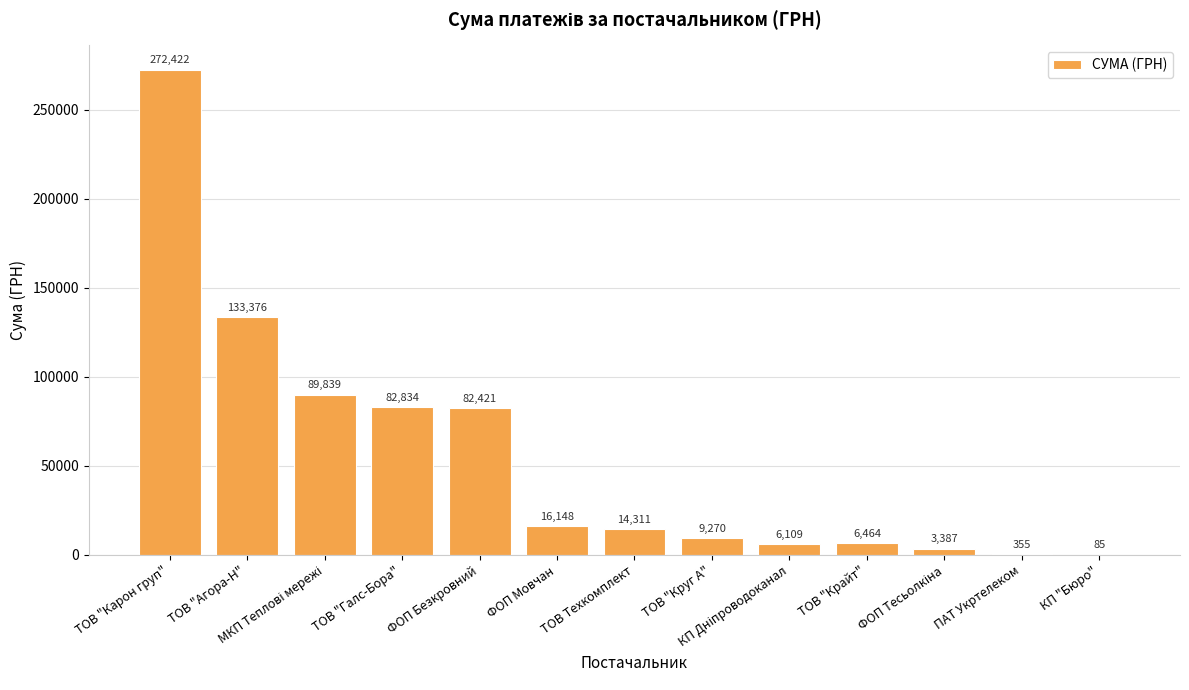

What is the change in value from ТОВ "Круг А" to ПАТ Укртелеком?

-8915.0